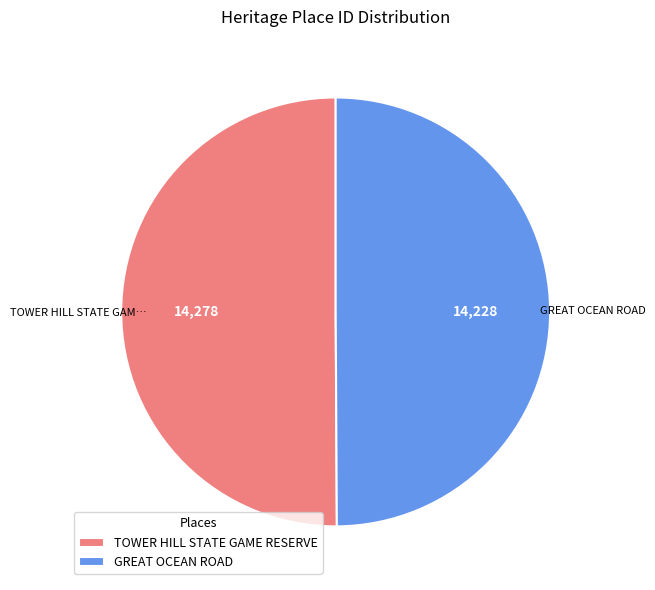

Is it true that TOWER HILL STATE GAME RESERVE is 50% of the pie?

True